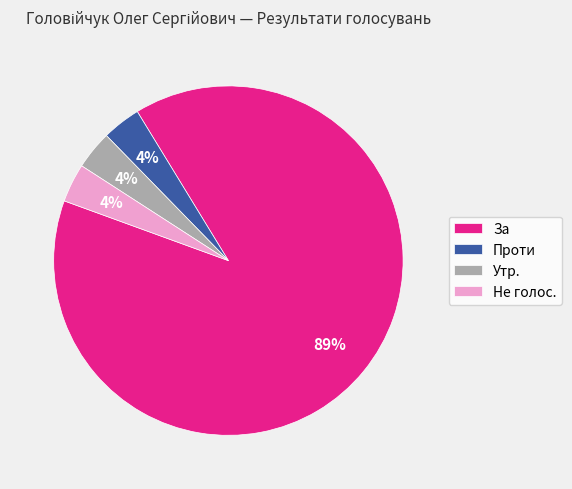

The За slice represents 89% of the pie. True or false?

True